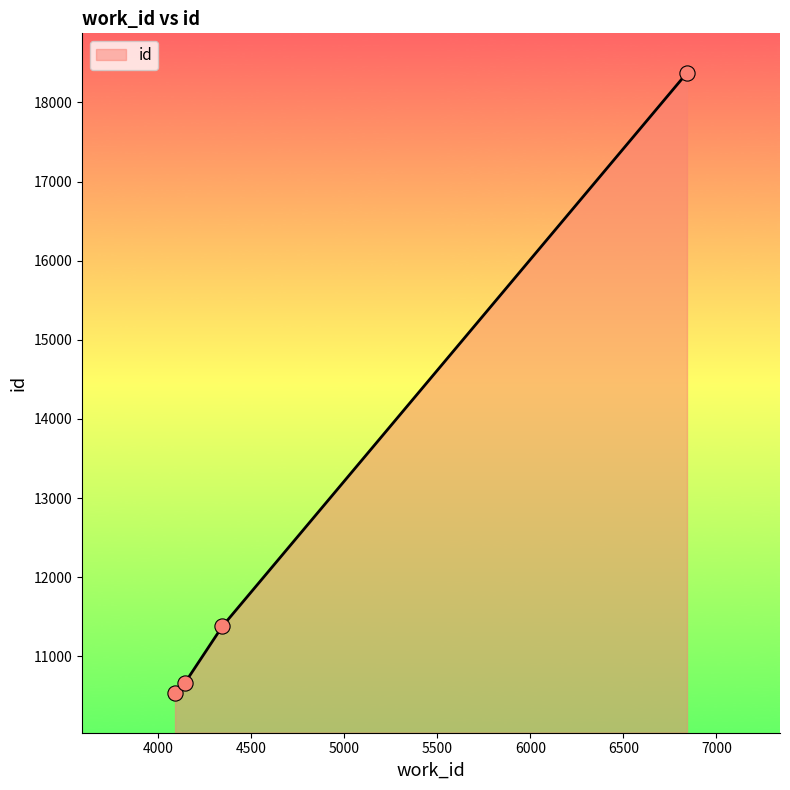

What is the difference between the maximum and minimum values?

7836